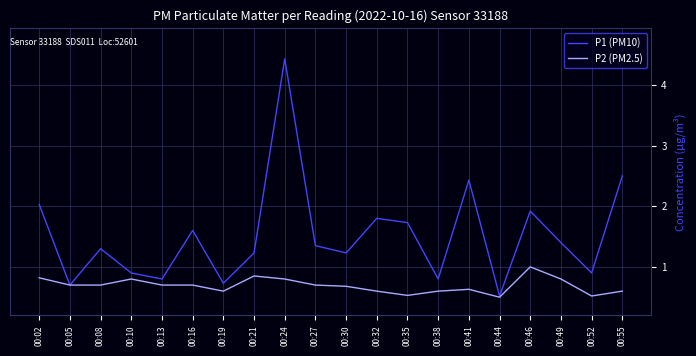

What is the maximum value shown in the chart?

4.4